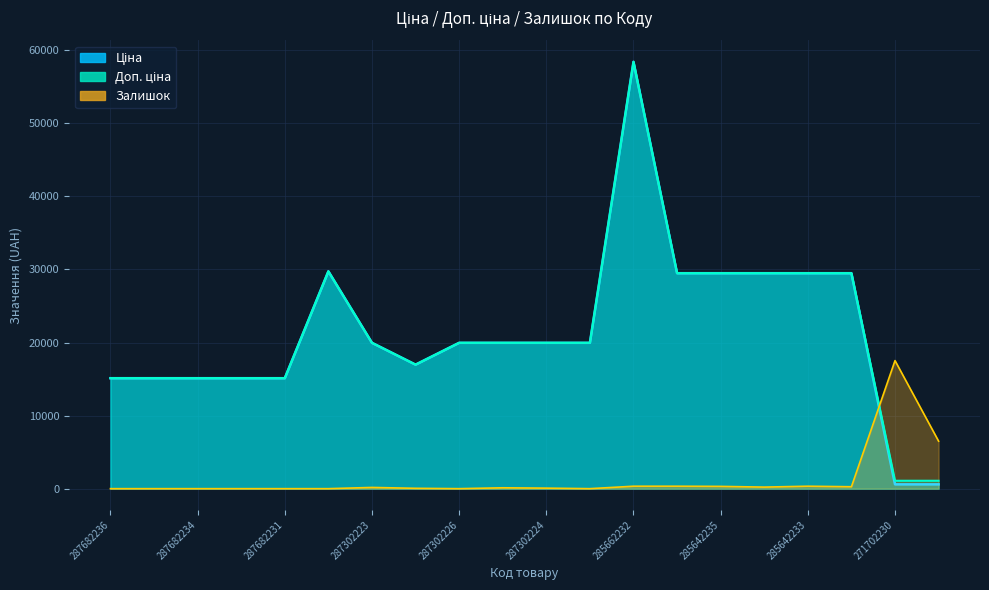

Reading right to left, list all the values displayed in this chart.

Ціна: 589.9	589.9	29491.5	29491.5	29491.5	29491.5	29491.5	58426.5	19964.2	19964.2	19964.2	19964.2	16976.3	19964.2	29747.2	15120.0	15120.0	15120.0	15120.0	15120.0
Доп. ціна: 1081.7	1081.7	29491.5	29491.5	29491.5	29491.5	29491.5	58426.5	19964.2	19964.2	19964.2	19964.2	16976.3	19964.2	29747.2	15120.0	15120.0	15120.0	15120.0	15120.0
Залишок: 6501.5	17528.0	262.0	333.4	214.3	309.6	333.4	333.4	0.0	71.4	119.1	0.0	47.6	166.7	0.0	0.0	0.0	0.0	0.0	0.0